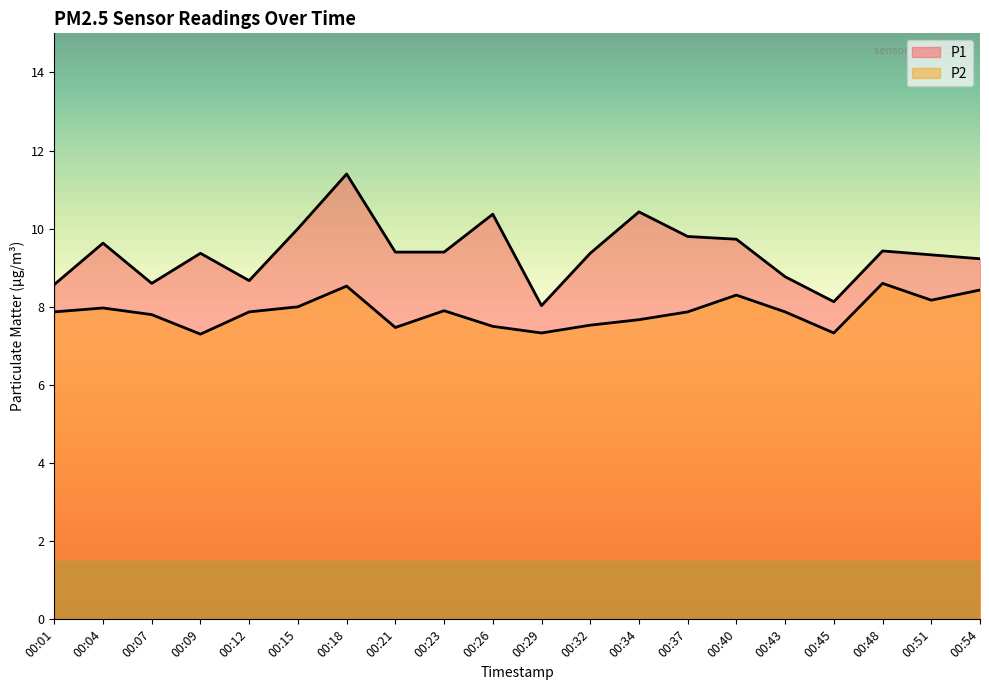

Reading left to right, extract all data points from this chart.

P1: 8.6	9.6	8.6	9.4	8.7	10.0	11.4	9.4	9.4	10.4	8.0	9.4	10.4	9.8	9.7	8.8	8.1	9.4	9.3	9.2
P2: 7.9	8.0	7.8	7.3	7.9	8.0	8.5	7.5	7.9	7.5	7.3	7.5	7.7	7.9	8.3	7.9	7.3	8.6	8.2	8.4